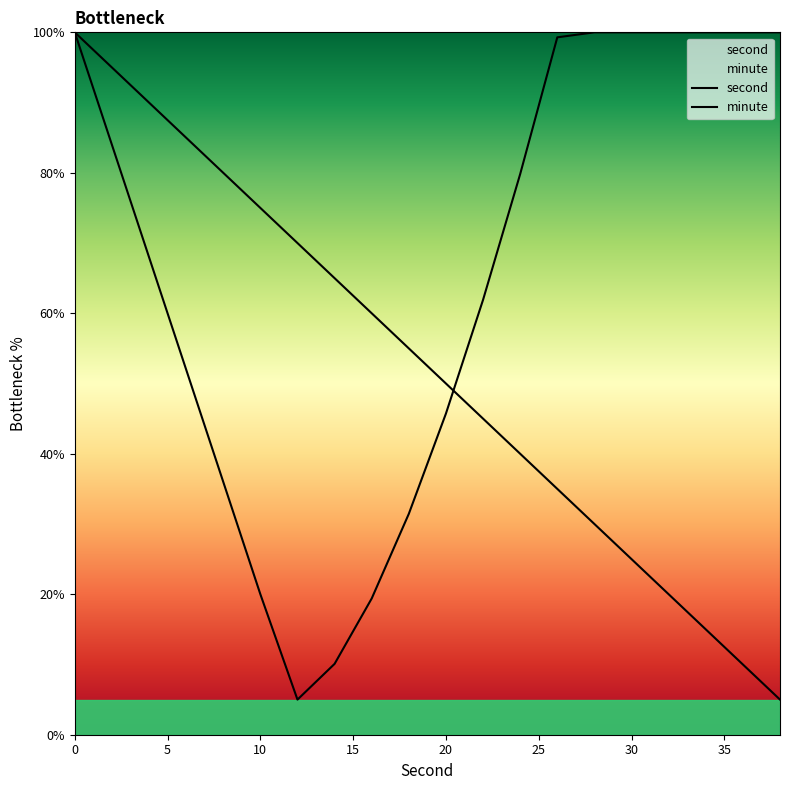

How many interior local valleys does the minute series have?

1